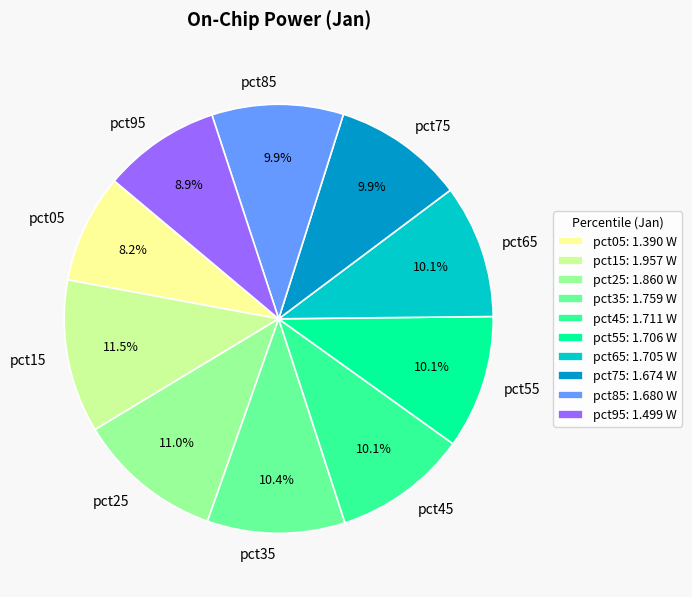

What portion of the pie excludes pct05?

91.8%